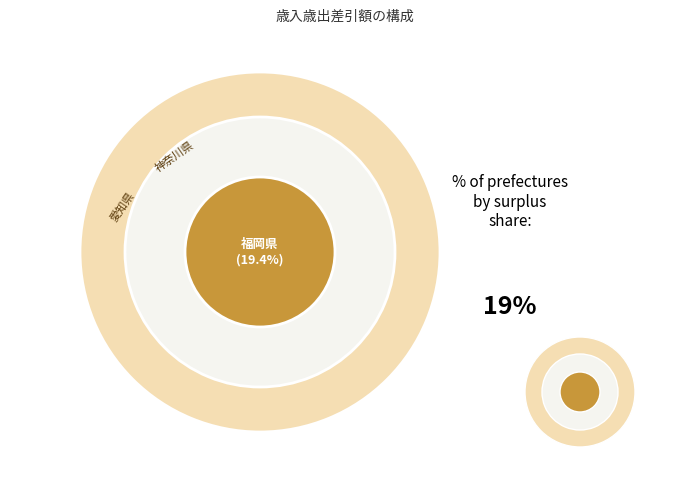

To the nearest percent, what is the difference between the 神奈川県 and 茨城県 slice percentages?

1%